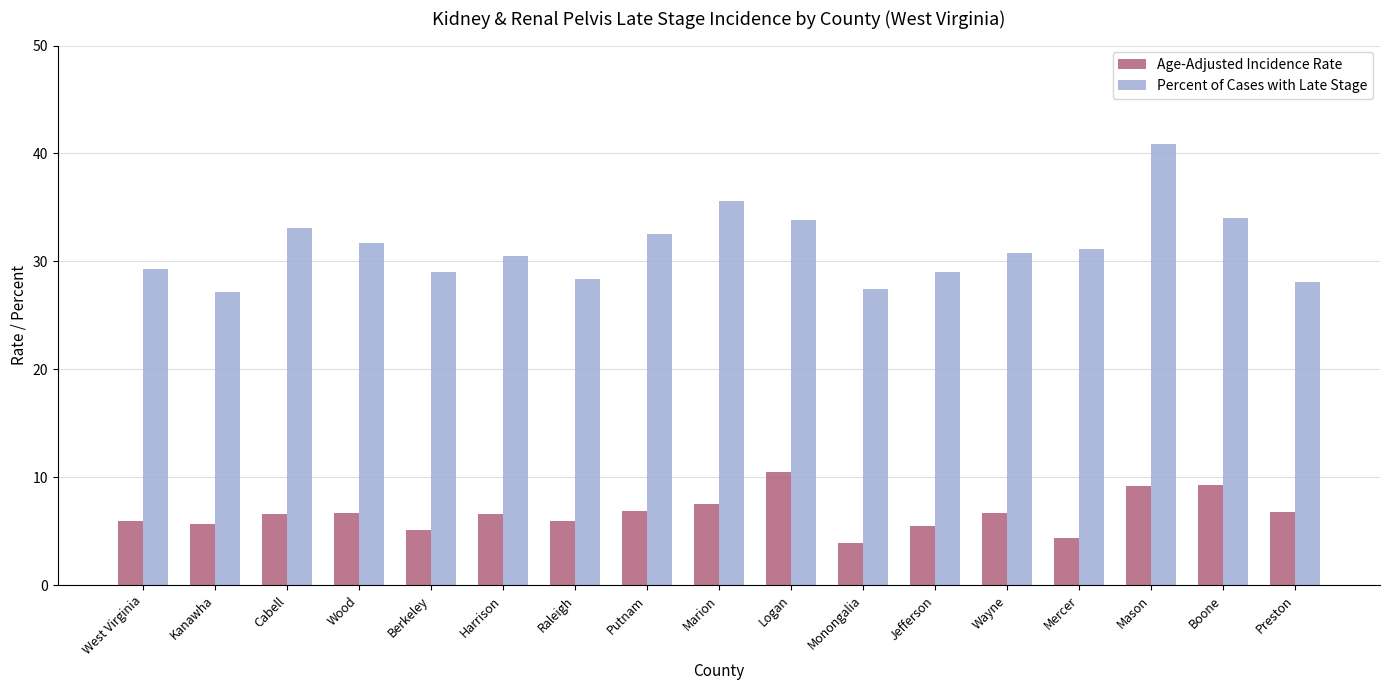

What is the average value of the Percent of Cases with Late Stage series?

31.3